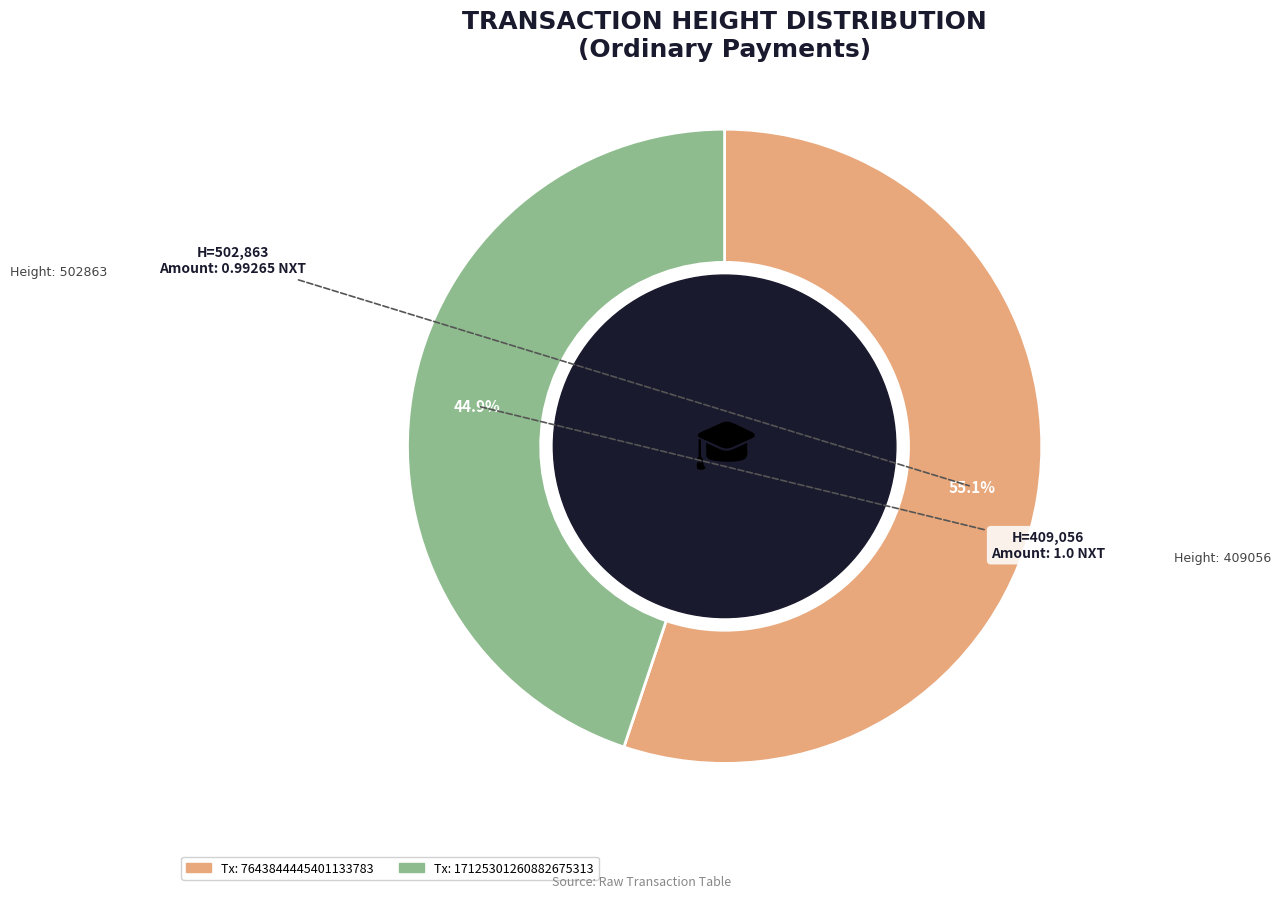

What is the smallest slice in the pie chart?

Tx: 17125301260882675313